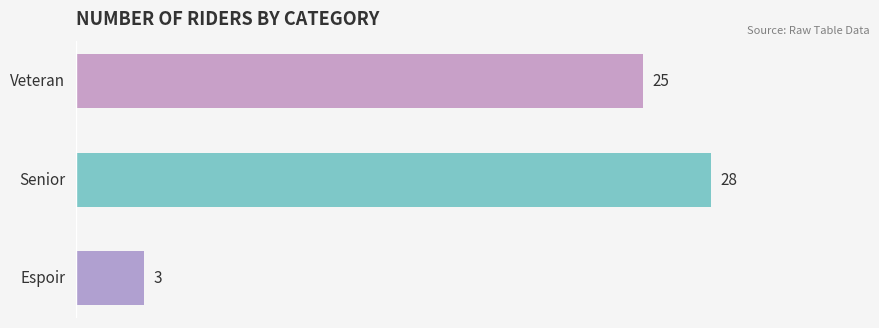

How many values are between 3 and 28?

3